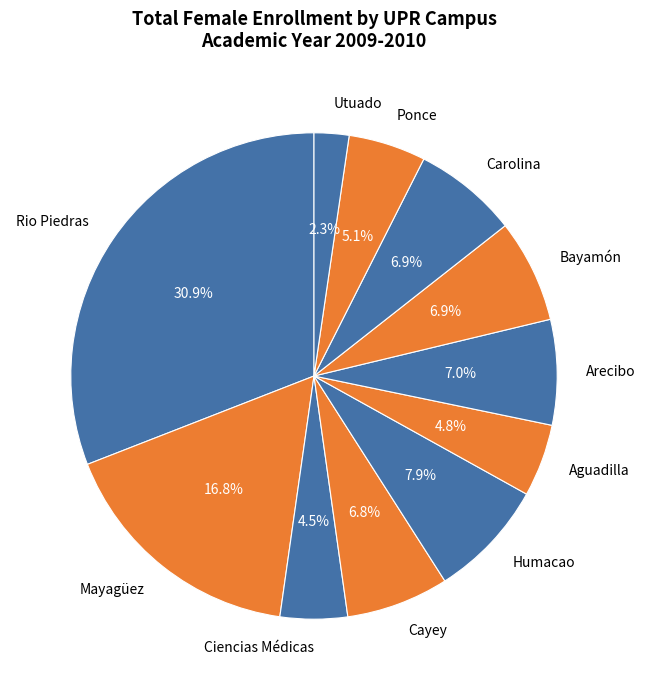

Do Carolina and Ponce together represent more than half of the pie?

No